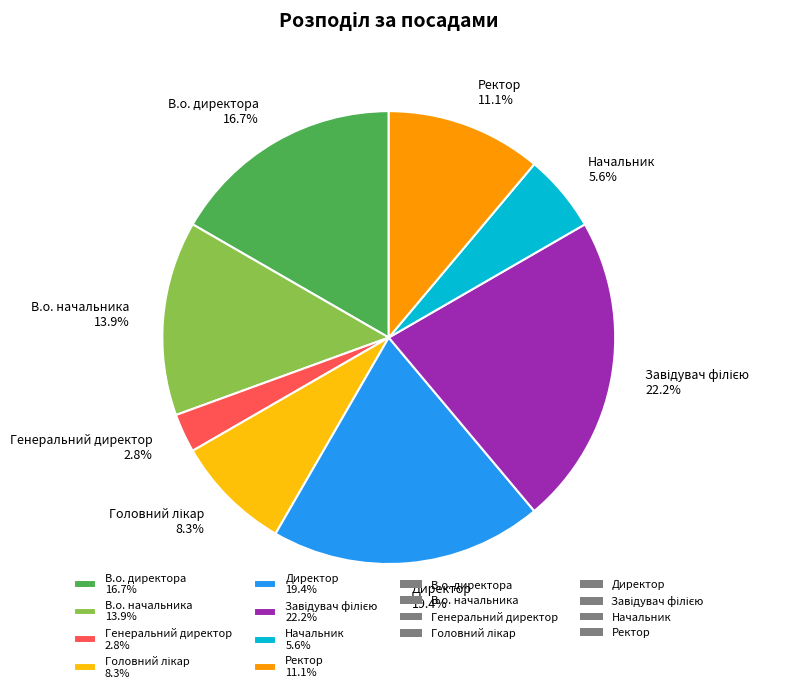

Is there any slice that represents more than half of the pie?

No